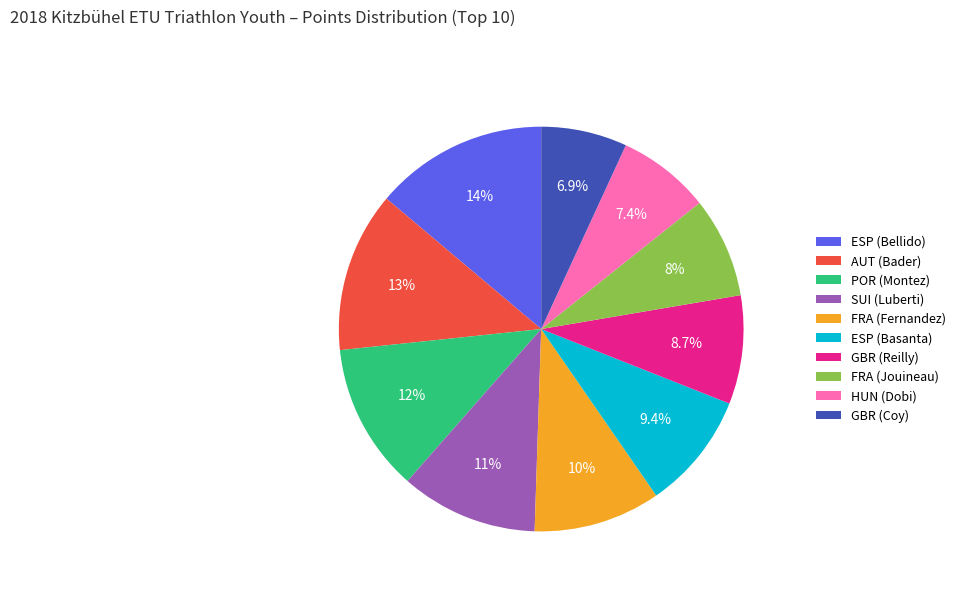

What is the smallest slice in the pie chart?

GBR (Coy)